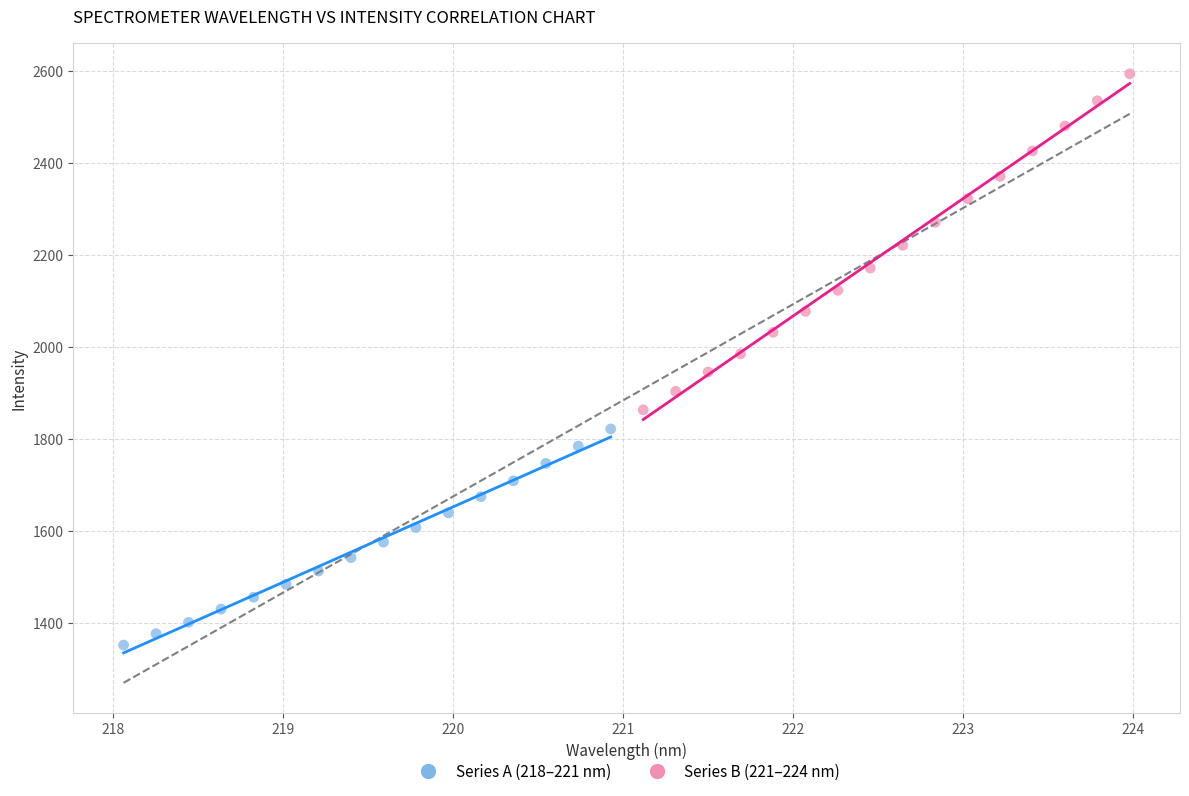

Which series reaches the minimum Y coordinate?

Series A (218–221 nm)